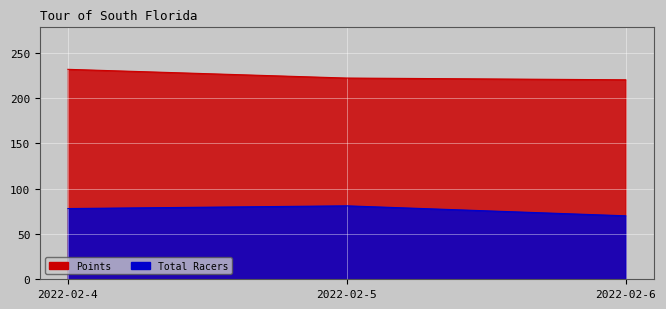

Which series has the largest total across all categories?

Points